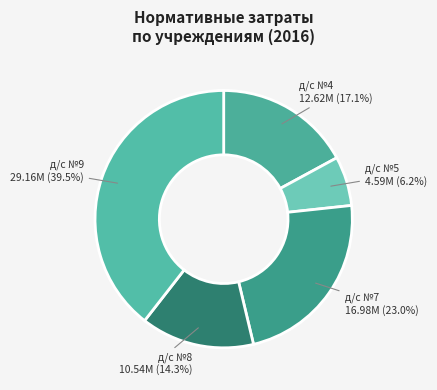

Rank the categories by value from highest to lowest.

д/с №9, д/с №7, д/с №4, д/с №8, д/с №5